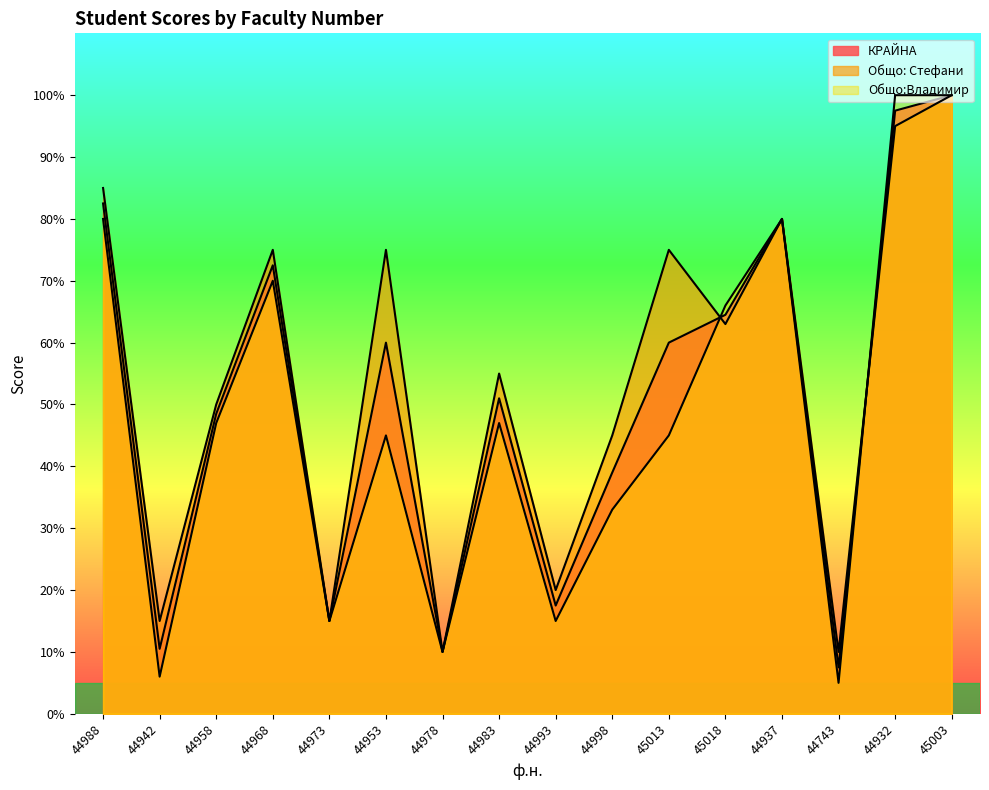

What is the value of the Общо: Стефани point at the 16th from the left?

1.0